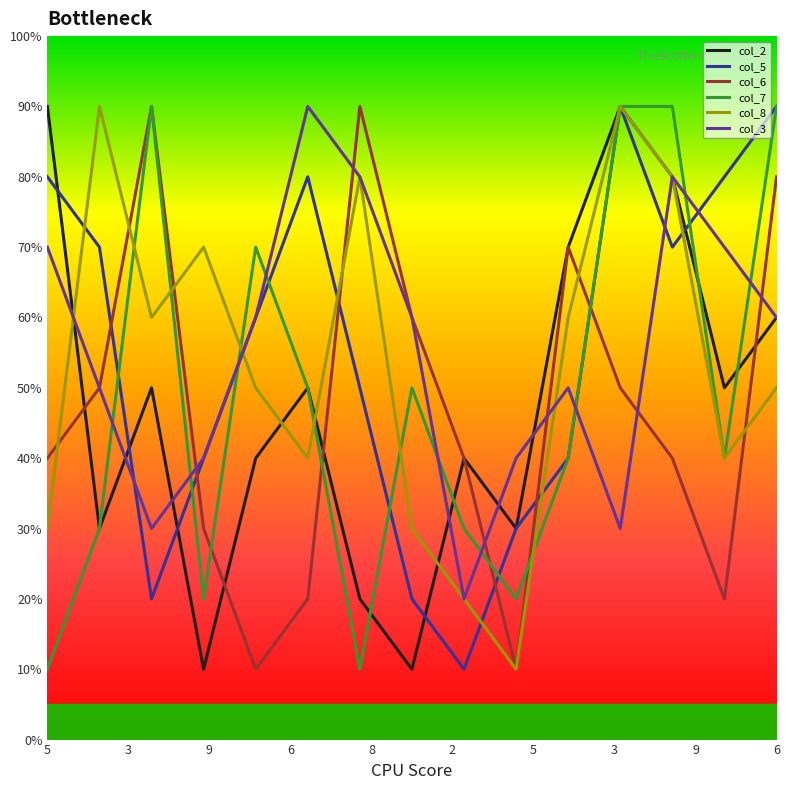

What is the highest value of the col_7 series?

90